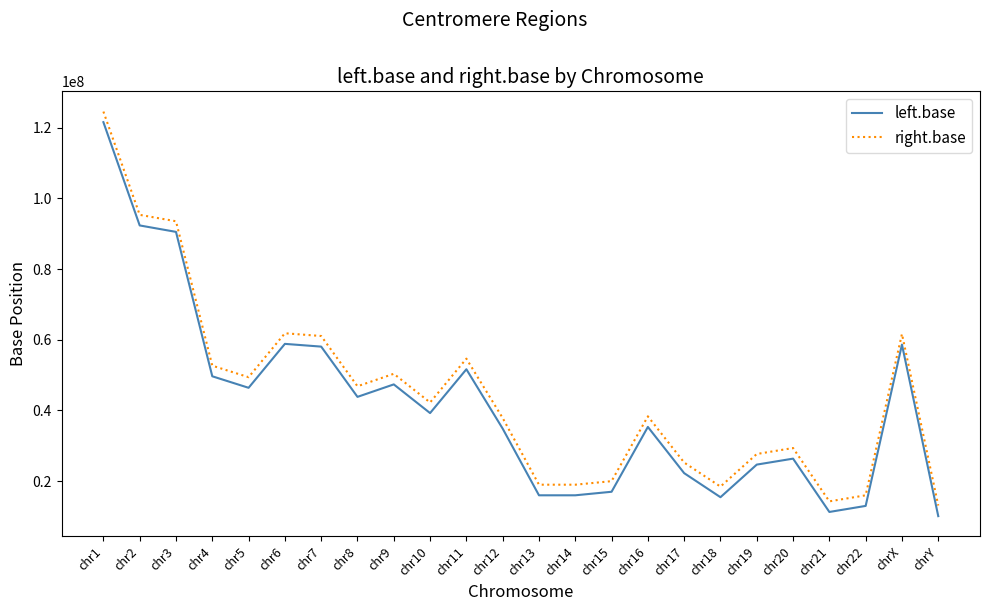

At which category is the sum across all series the highest?

chr1